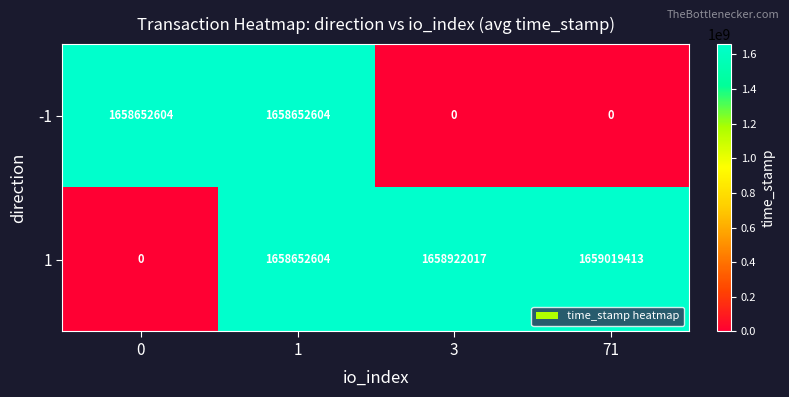

Is it true that -1 equals 0 at 3?

True